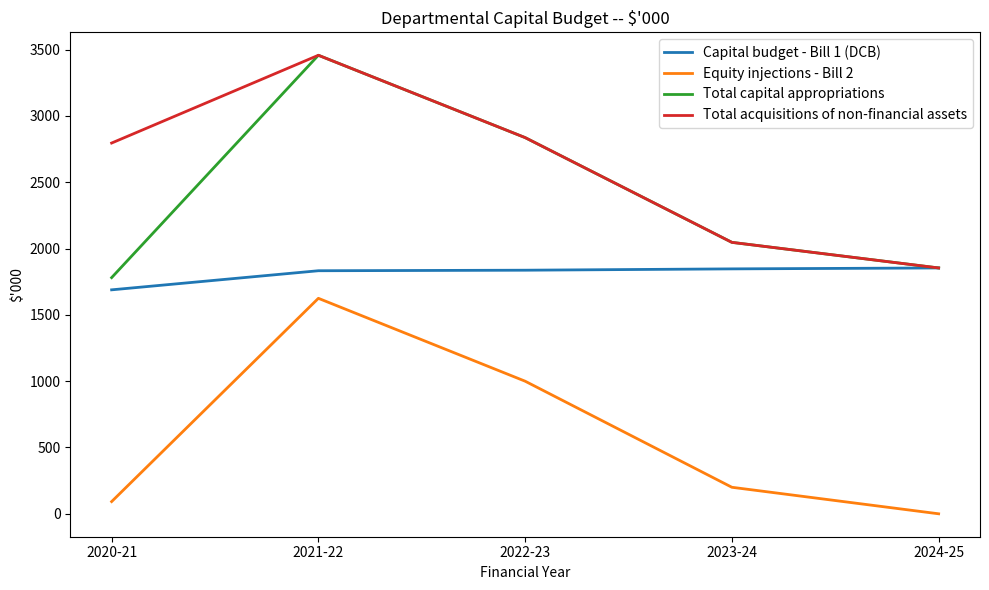

Between 2022-23 and 2024-25, which series saw the biggest shift?

Equity injections - Bill 2